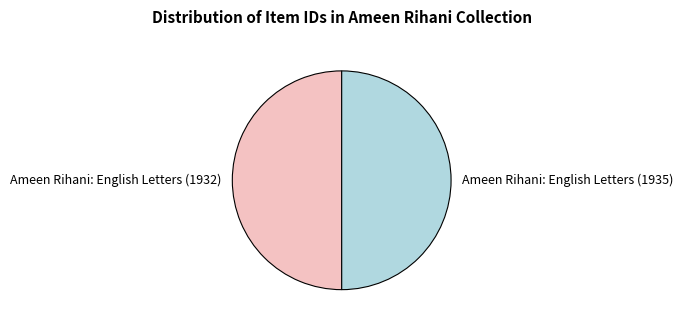

How many slices are in this pie chart?

2